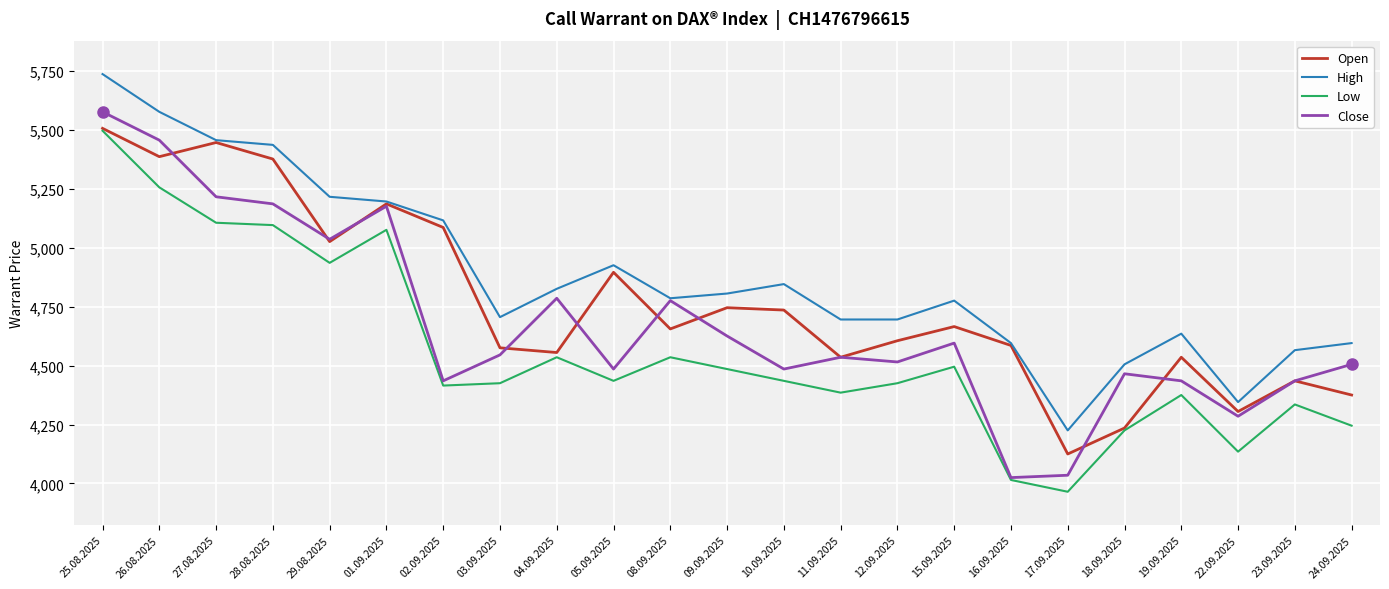

Between 16.09.2025 and 18.09.2025, which series saw the biggest shift?

Close